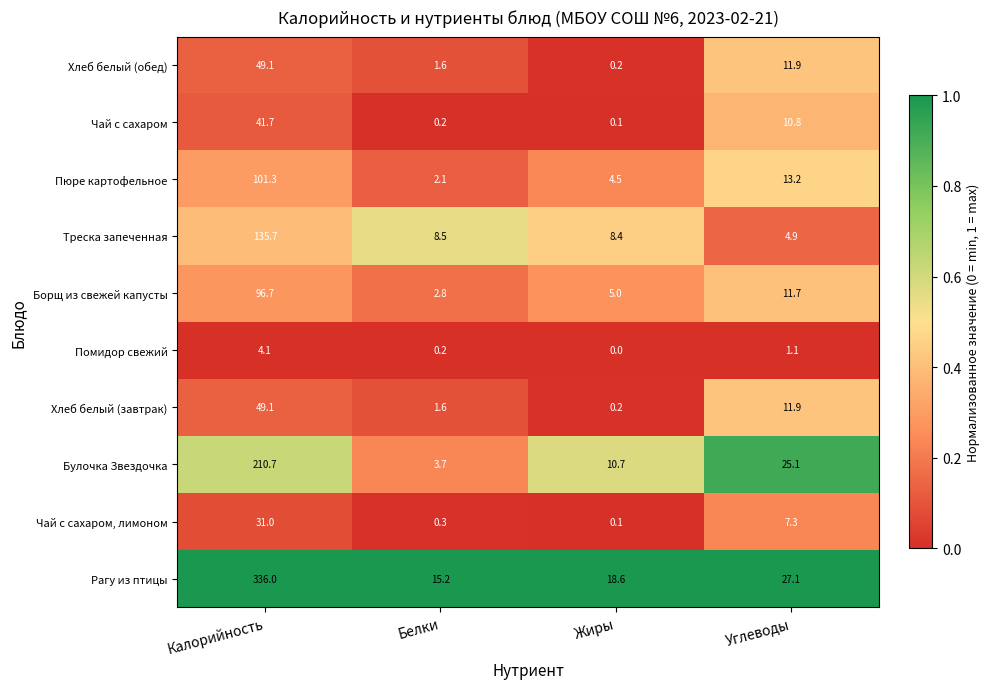

Which series has the largest total across all categories?

Рагу из птицы